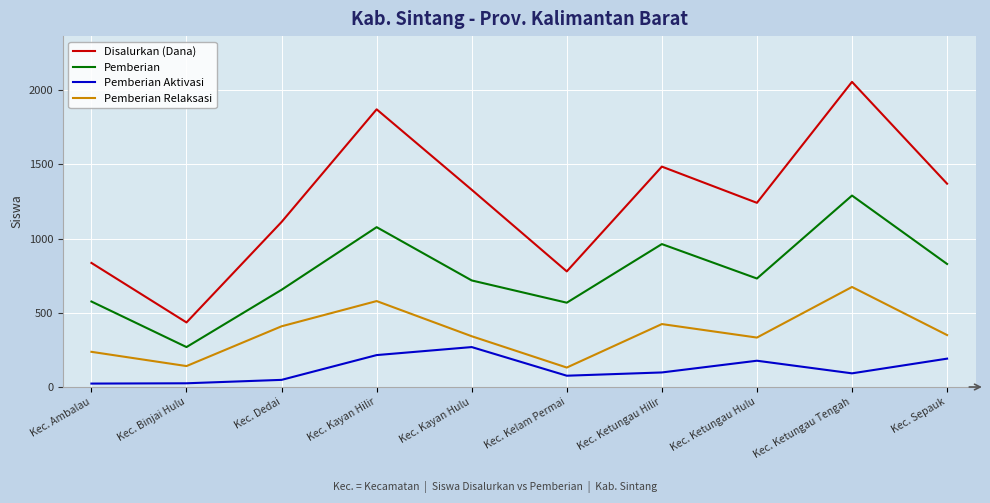

How many categories are shown in the chart?

10